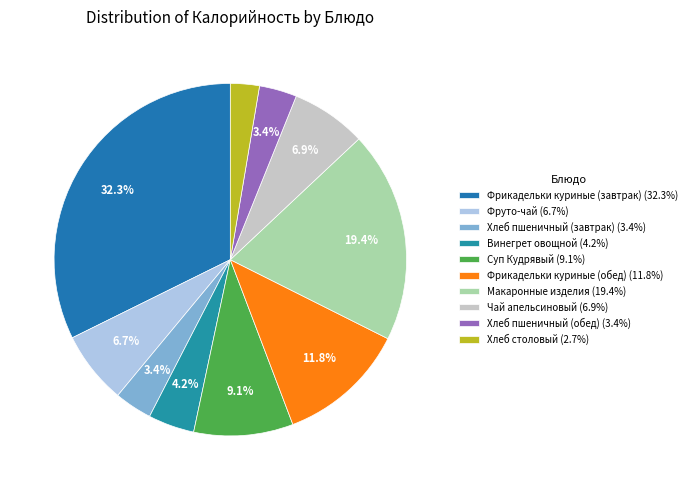

Rank the categories by value from highest to lowest.

Фрикадельки куриные (завтрак), Макаронные изделия, Фрикадельки куриные (обед), Суп Кудрявый, Чай апельсиновый, Фруто-чай, Винегрет овощной, Хлеб пшеничный (завтрак), Хлеб пшеничный (обед), Хлеб столовый